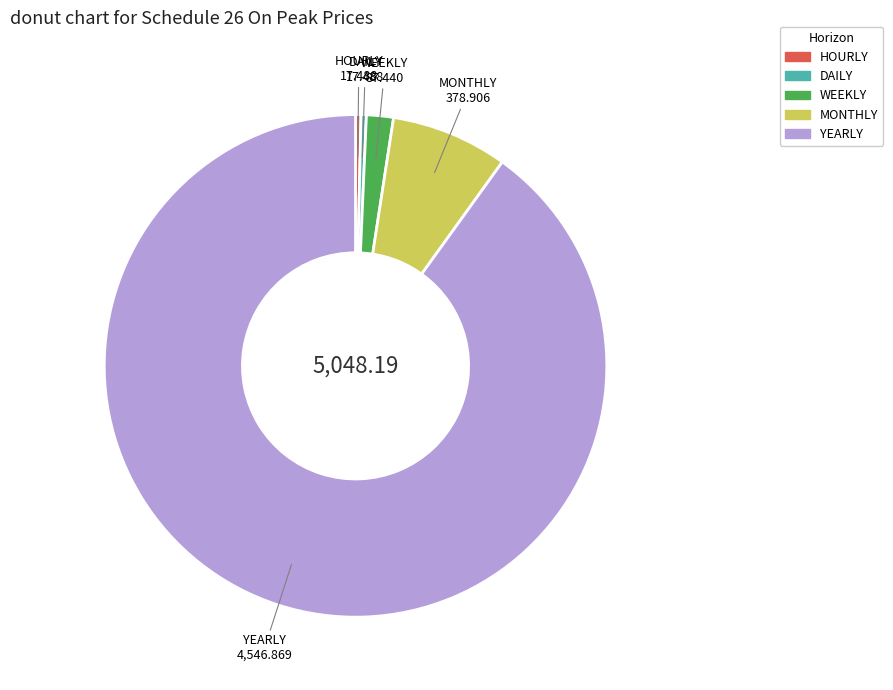

Is the sum of HOURLY and MONTHLY greater than half?

No